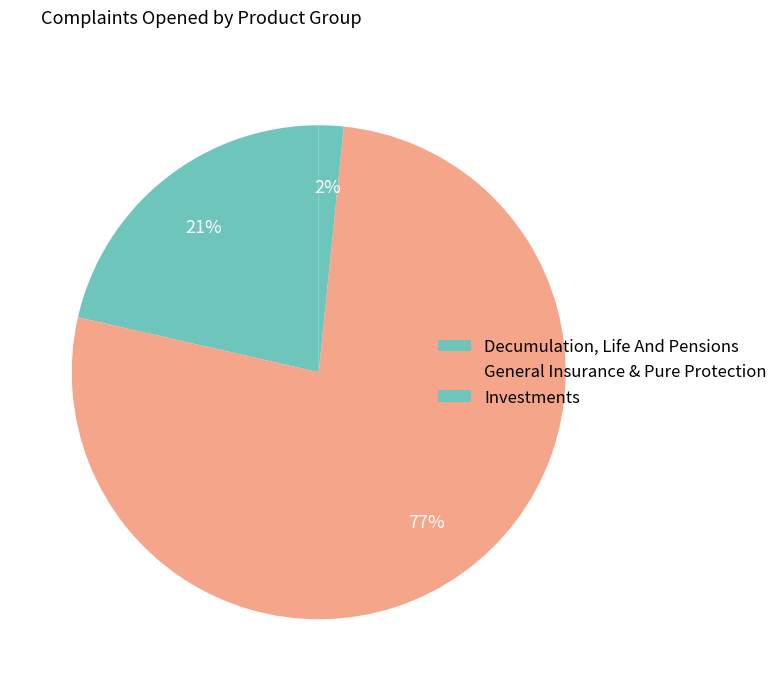

Between General Insurance & Pure Protection and Decumulation, Life And Pensions, which is larger?

General Insurance & Pure Protection